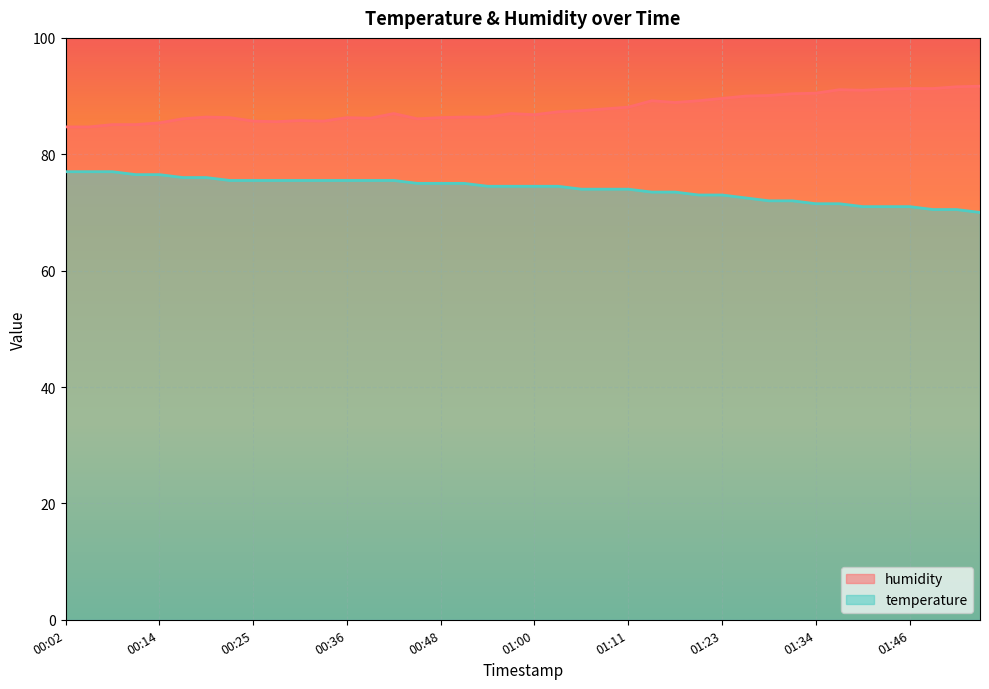

True or false: temperature and humidity intersect in this chart.

False